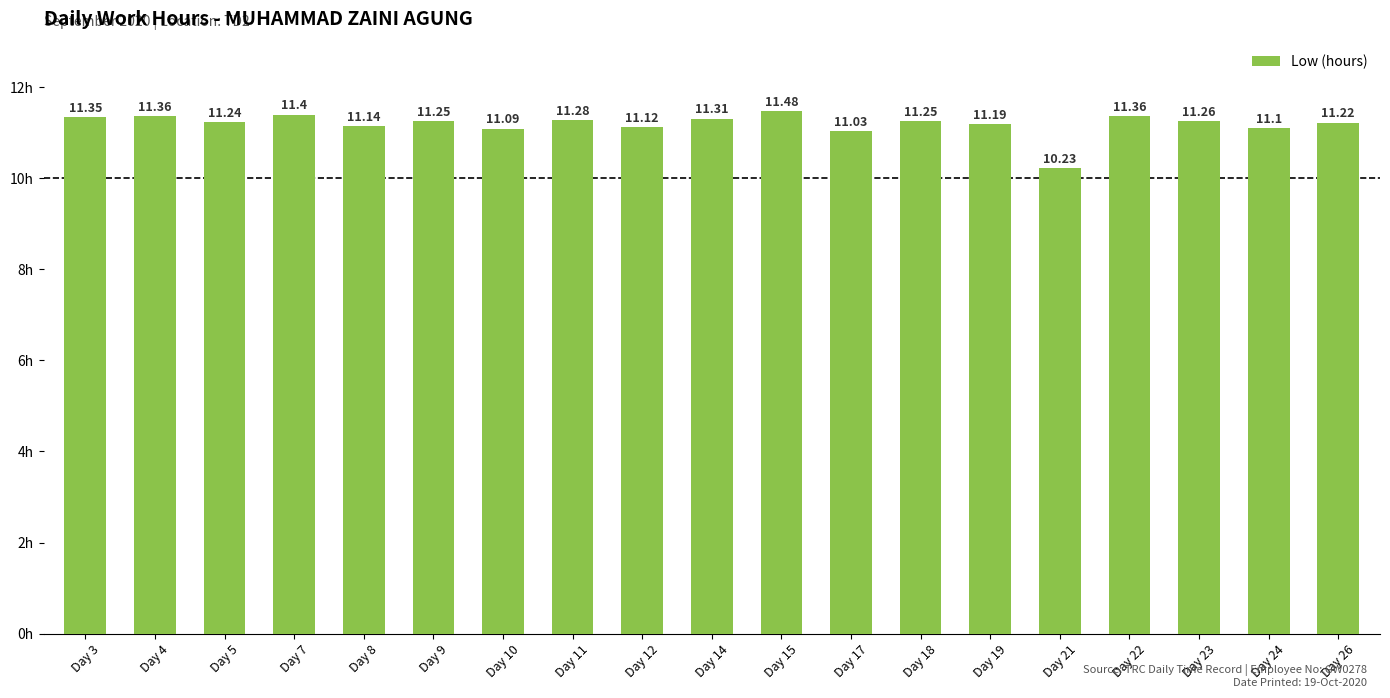

What is the sum of all values?

212.7